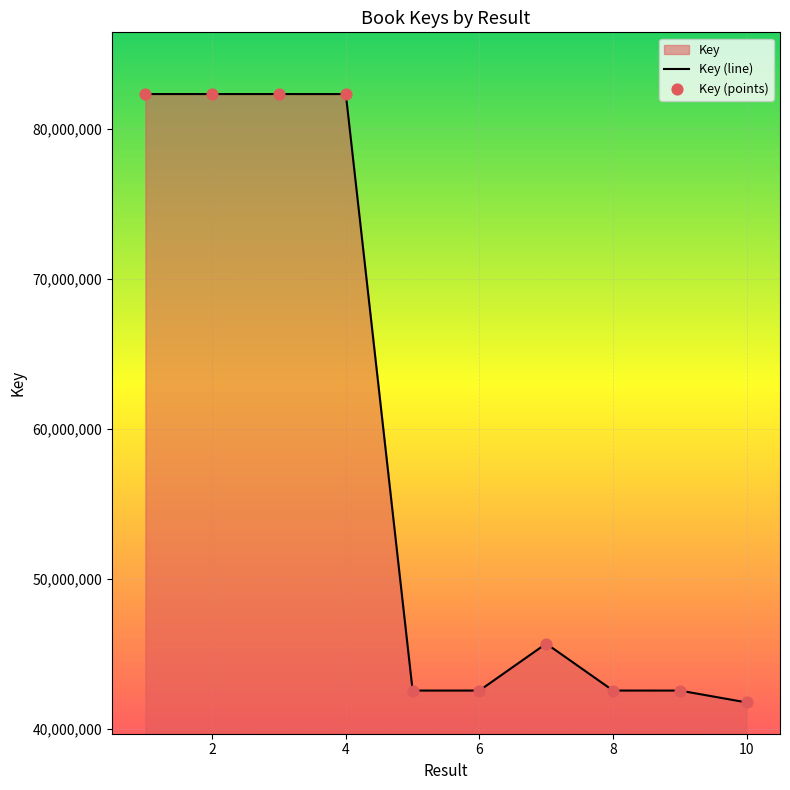

The value at 4 is 136750339. True or false?

False